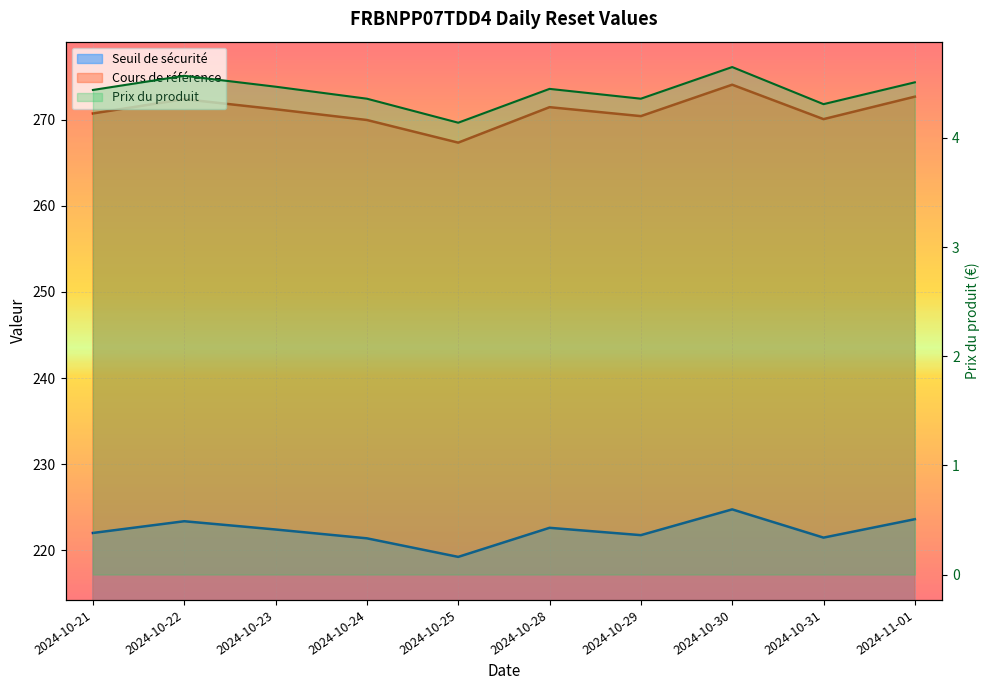

Which series has the largest range (max minus min)?

Cours de référence